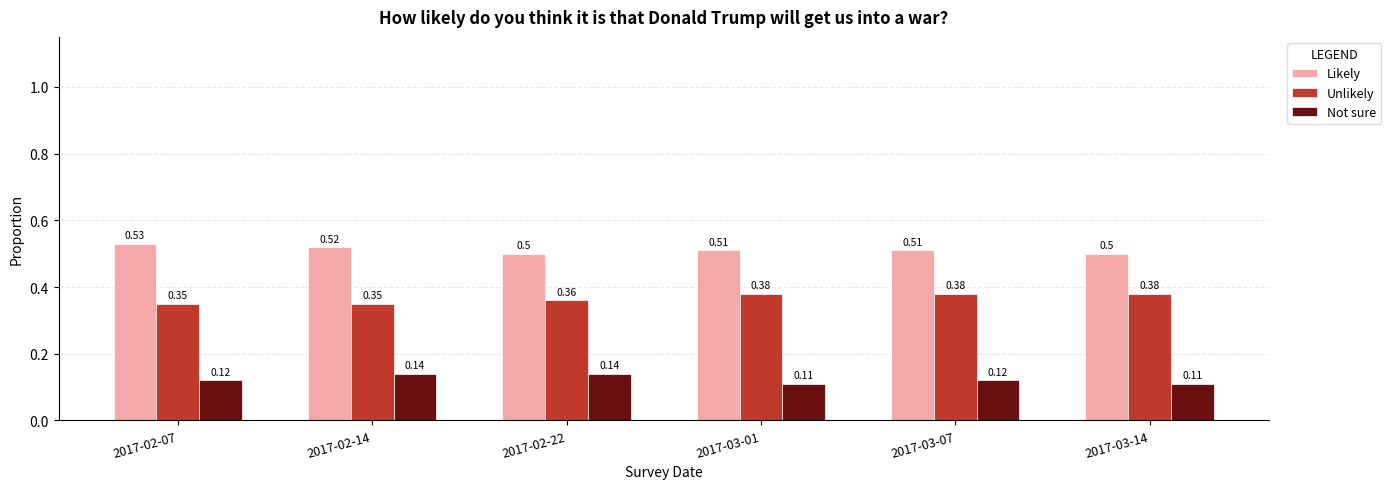

How many bars are there in each group?

3